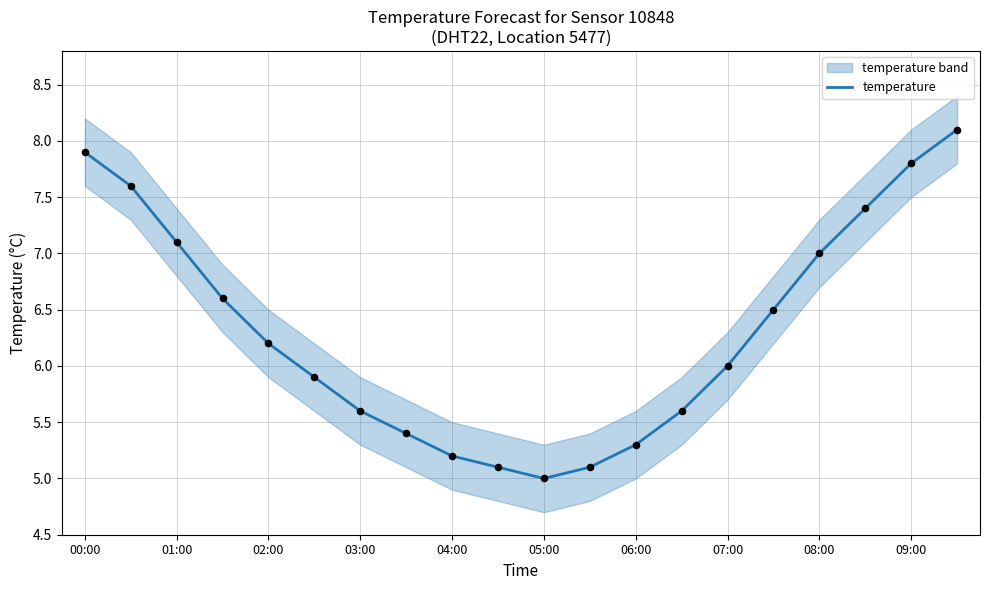

What is the highest value of the temperature series?

8.1